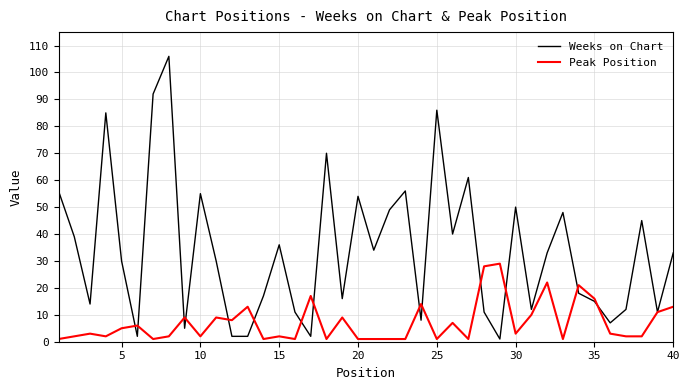

Which series has the widest spread of values?

Weeks on Chart